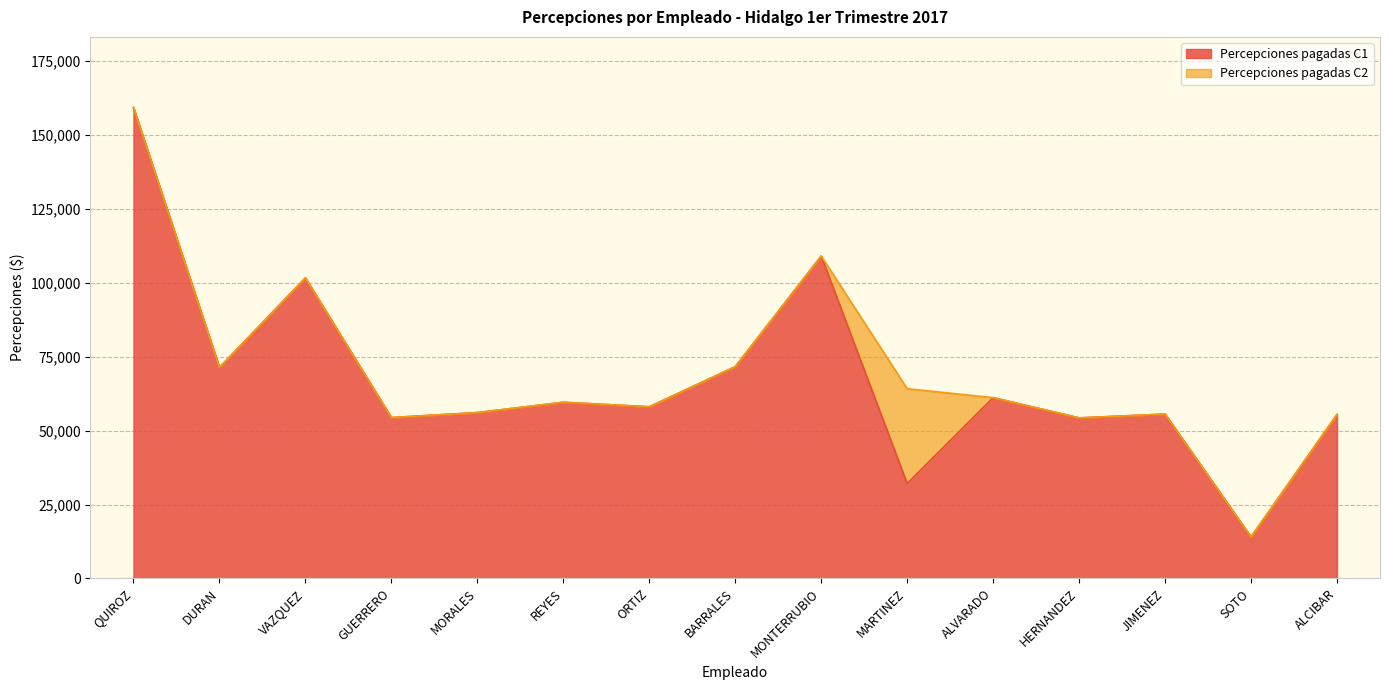

List the labels in order of value, smallest first.

SOTO, MARTINEZ, HERNANDEZ, GUERRERO, ALCIBAR, JIMENEZ, MORALES, ORTIZ, REYES, ALVARADO, DURAN, BARRALES, VAZQUEZ, MONTERRUBIO, QUIROZ